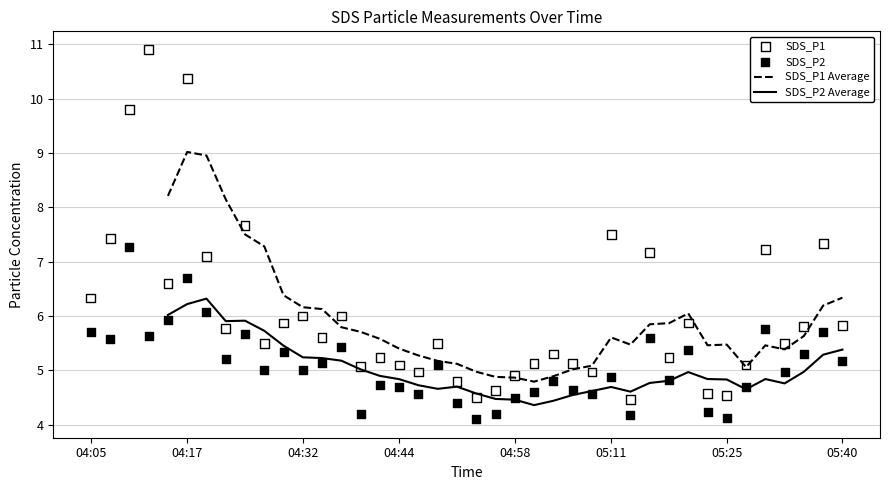

Which series has the largest total across all categories?

SDS_P1